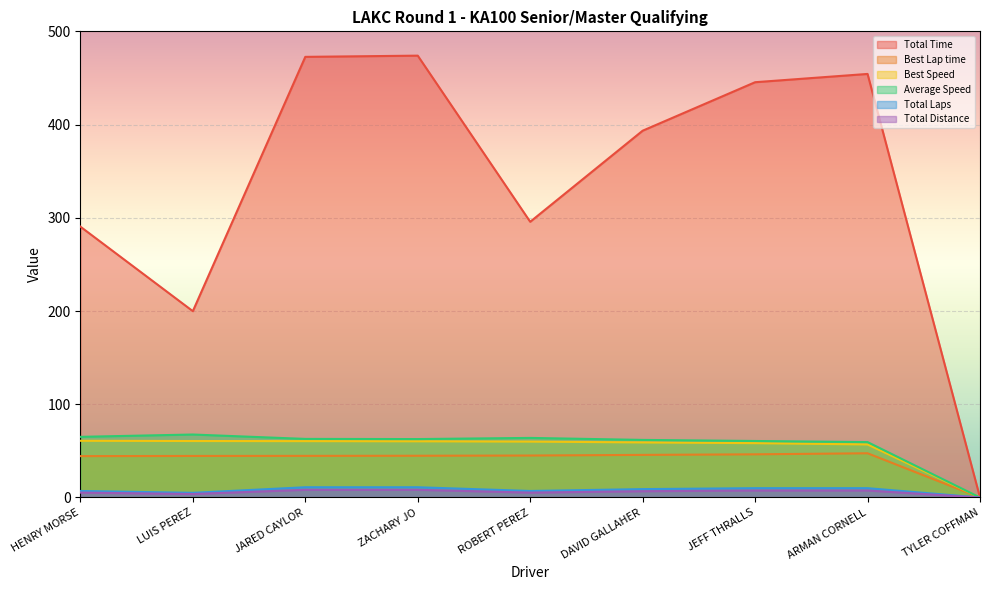

Which label corresponds to the smallest value in the chart?

TYLER COFFMAN